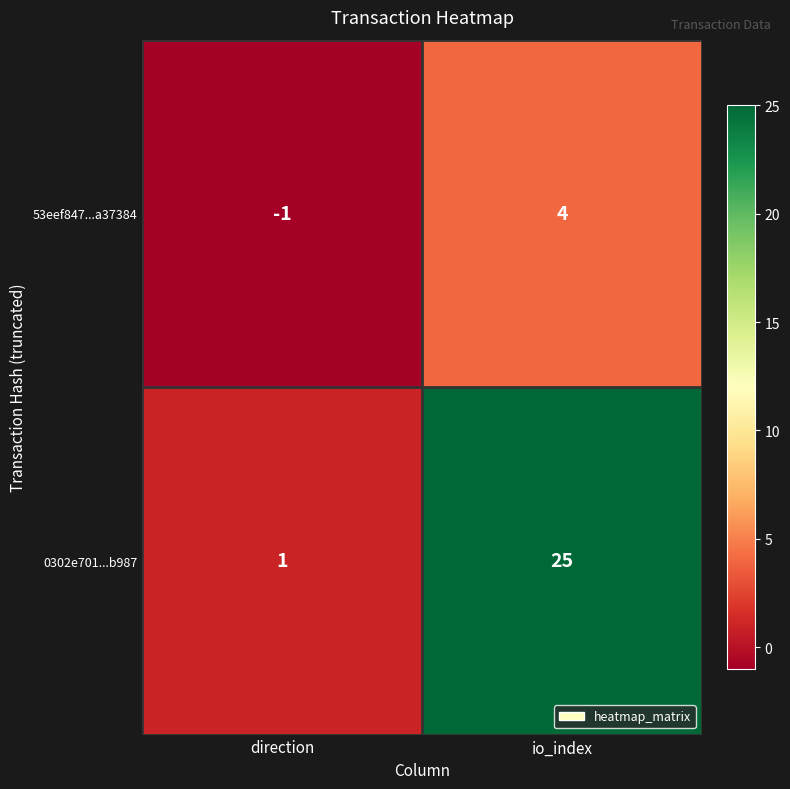

What is the difference between the highest and lowest values at io_index?

21